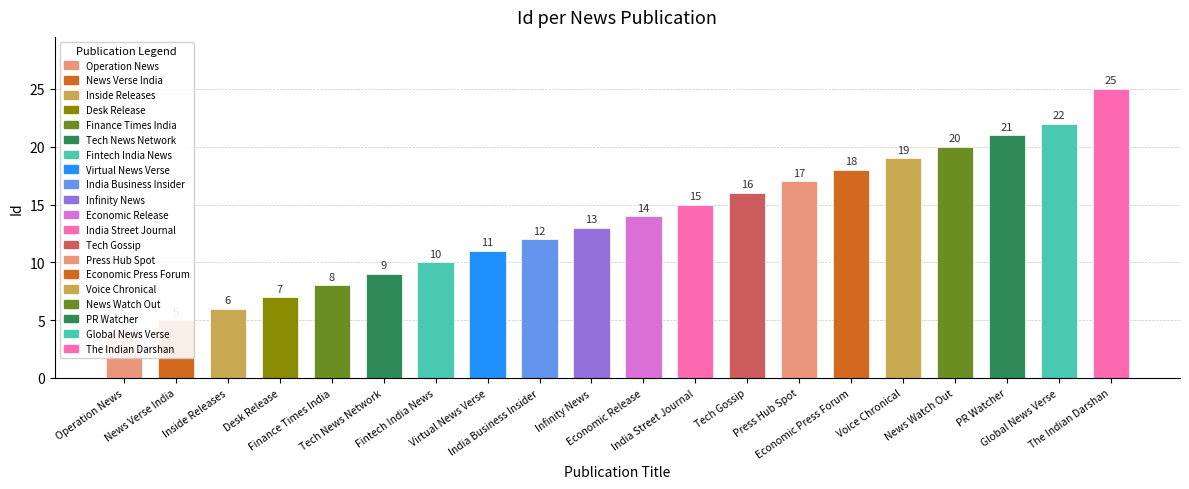

Which category has the lowest value across all series?

Operation News